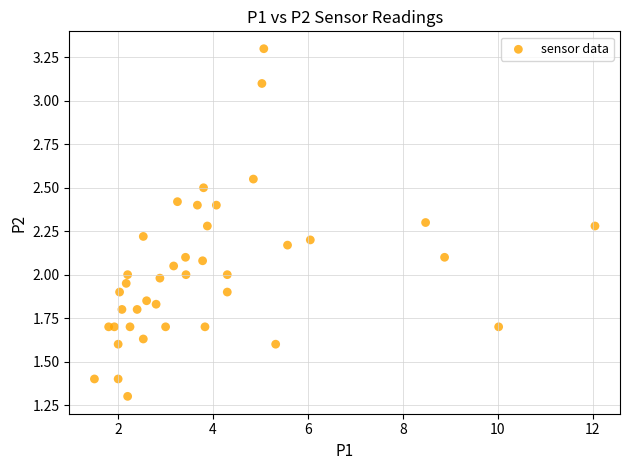

What is the range of X values (max minus min)?

10.6